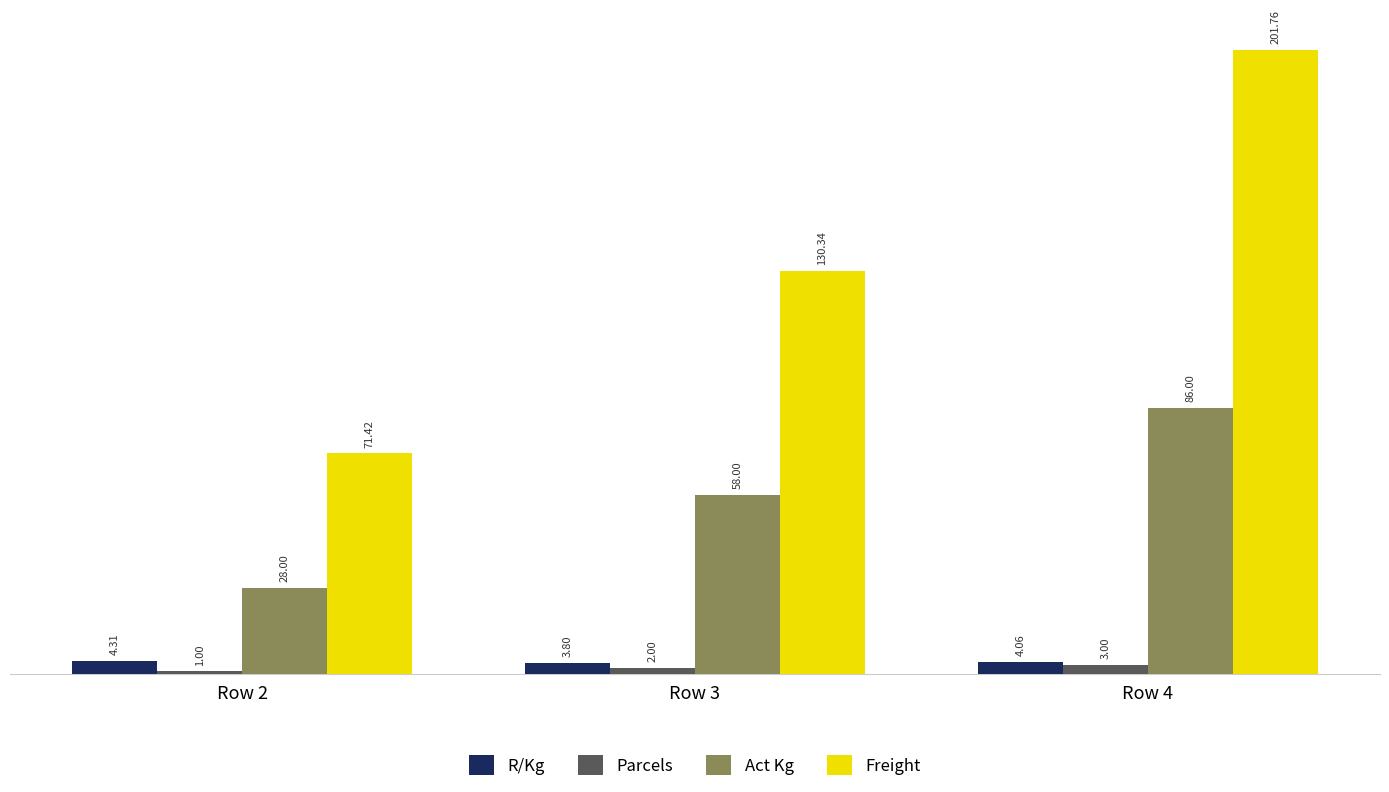

Count the number of categories in the chart.

3